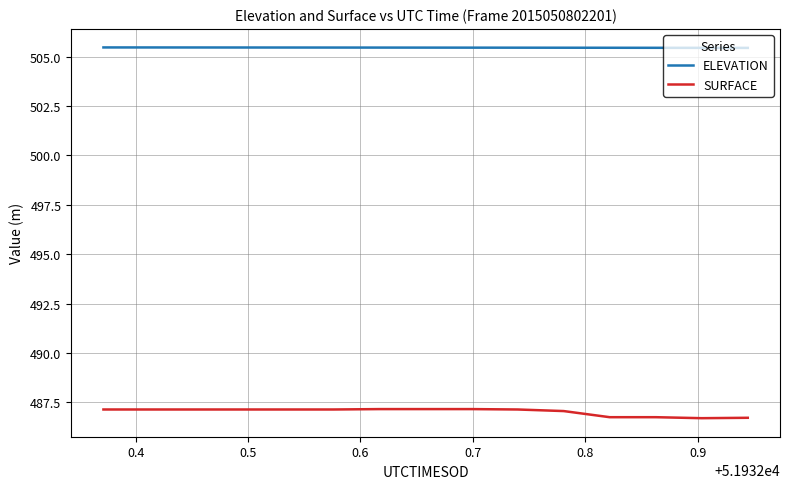

What is the lowest value of the ELEVATION series?

505.4